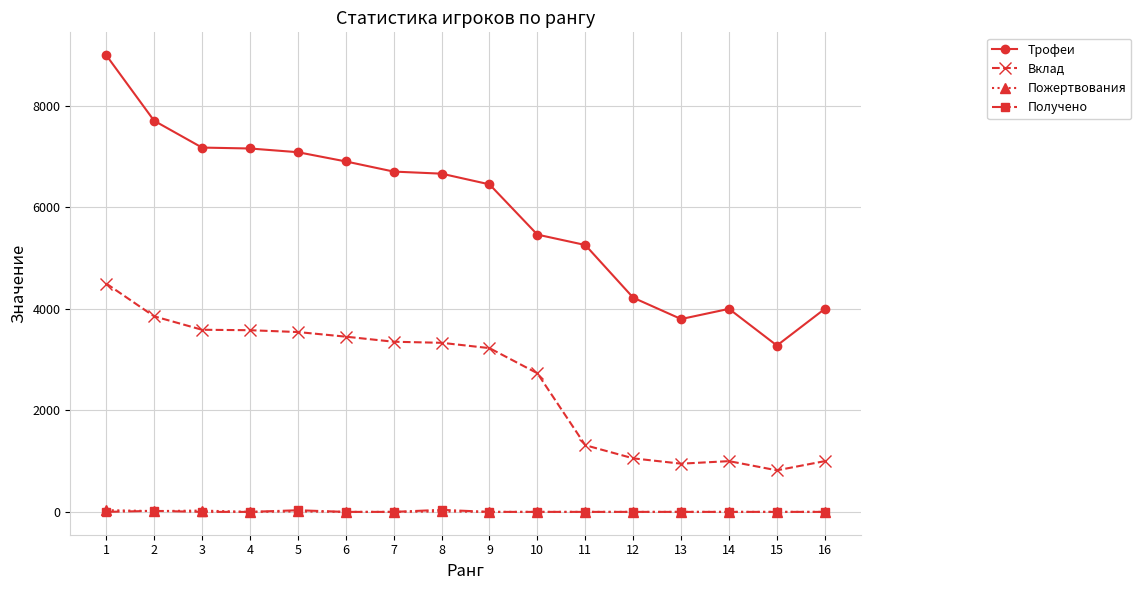

Which series changed the most between 4 and 16?

Трофеи